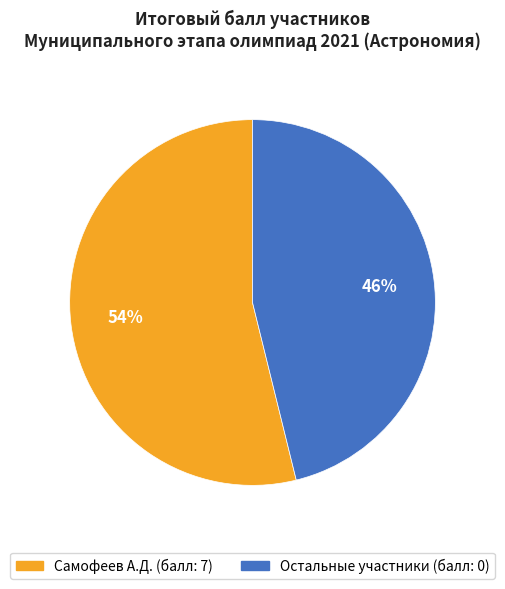

Does any single category account for the majority?

Yes